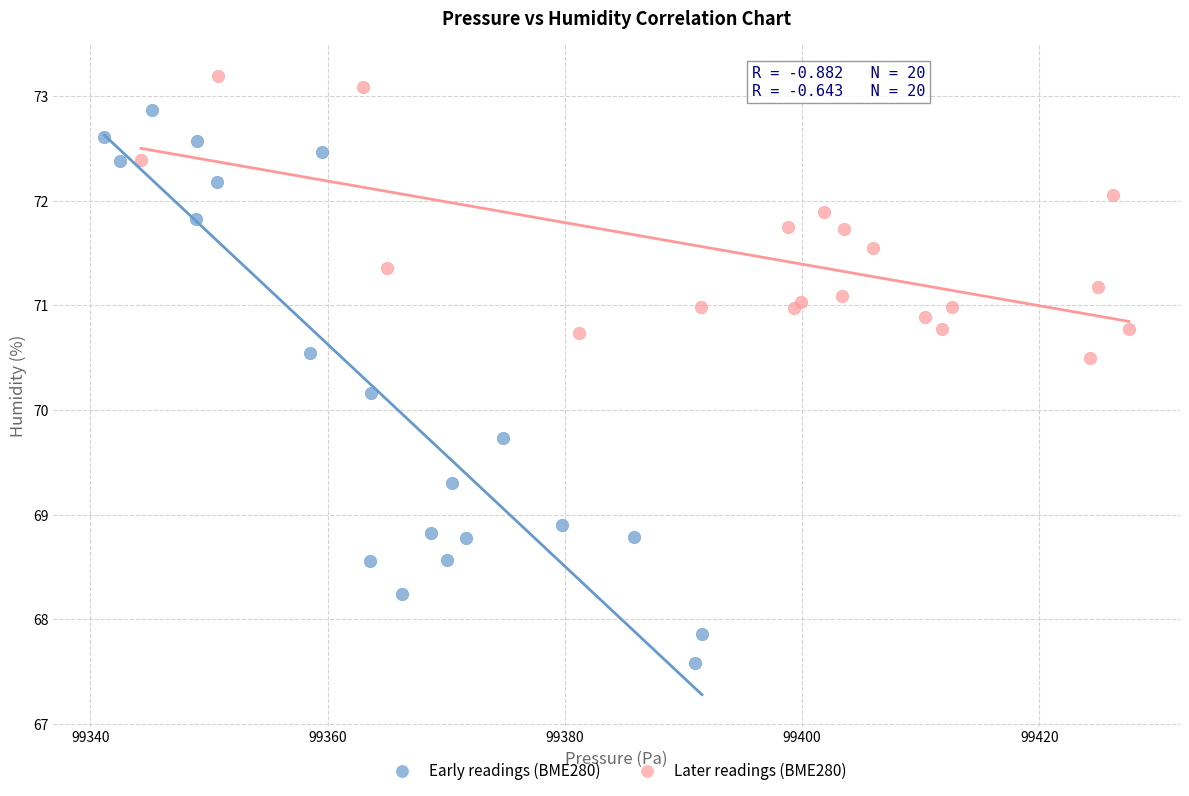

Which series reaches the maximum Y coordinate?

Later readings (BME280)